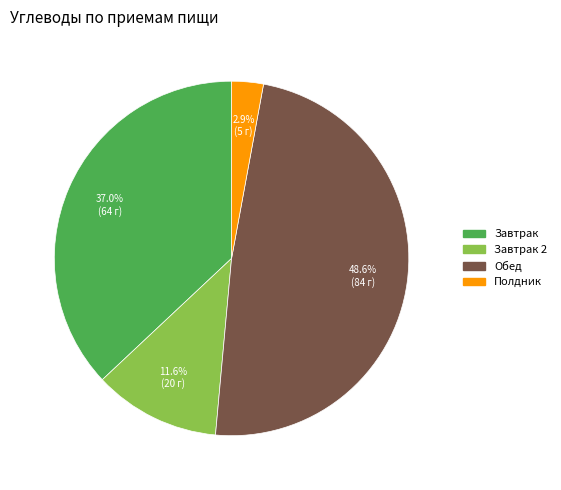

Does any single category account for the majority?

No